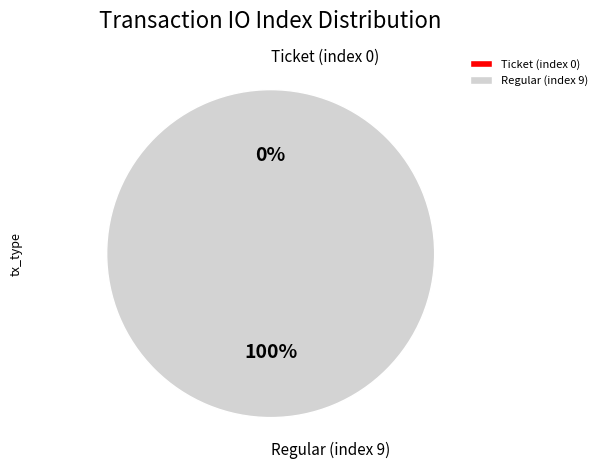

What is the total percentage of Regular (index 9) and Ticket (index 0)?

100.0%